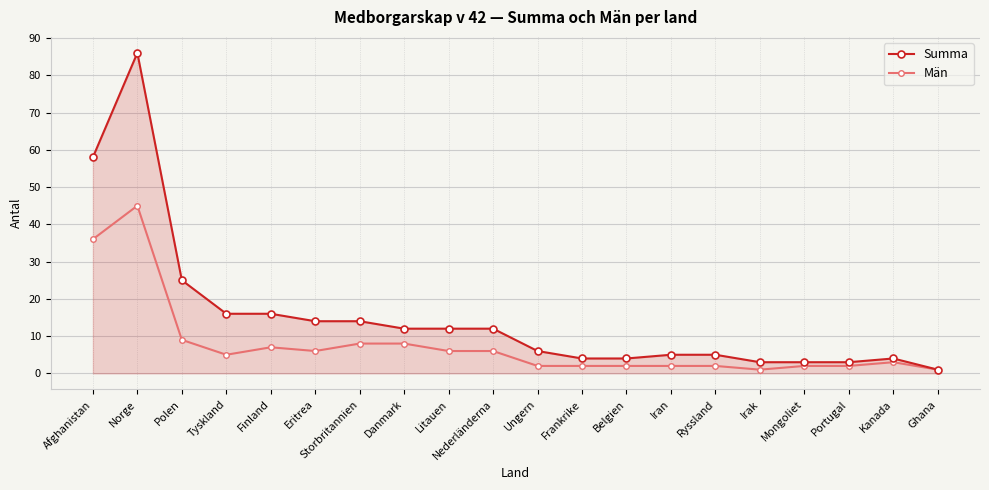

What is the sum of all Summa values?

303